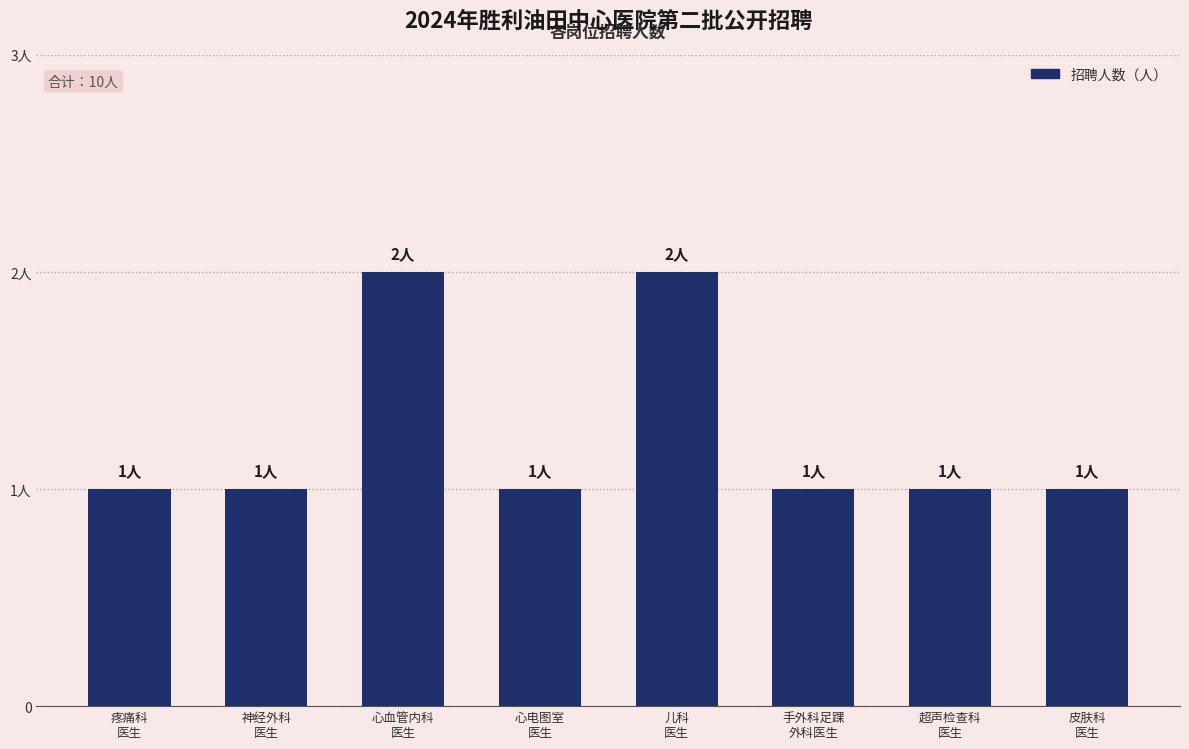

Does the chart contain any negative values?

No